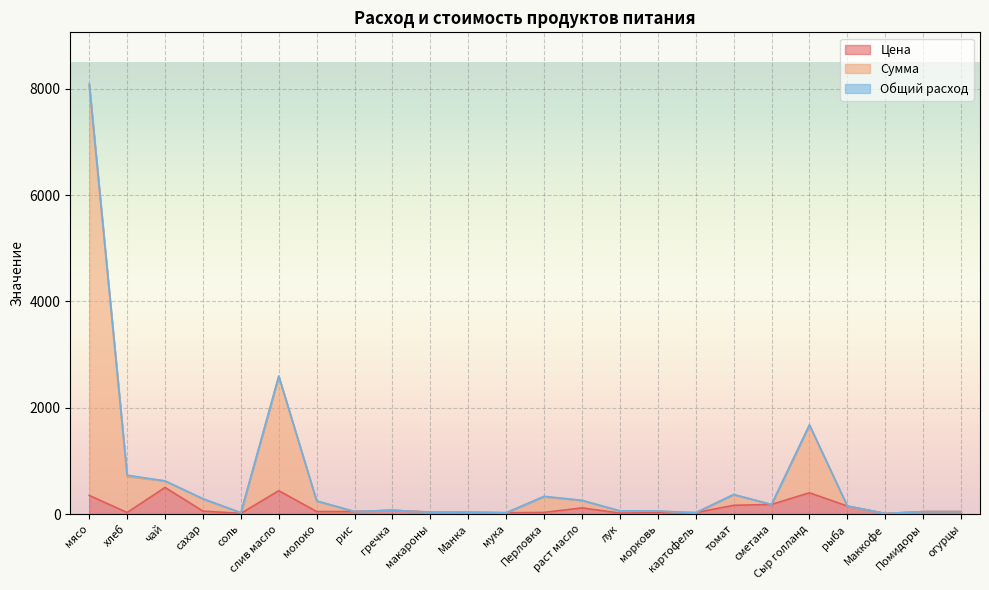

What is the value of the Цена point at the 1st from the left?

350.0